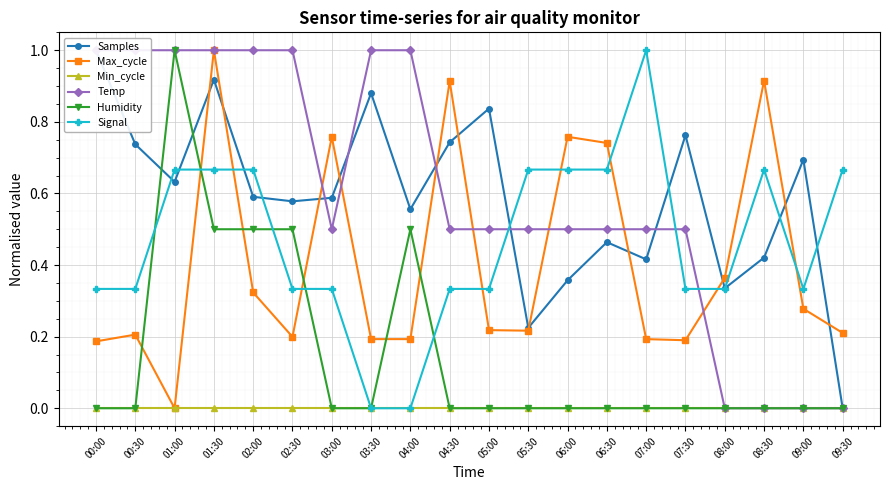

How many interior local valleys does the Signal series have?

1